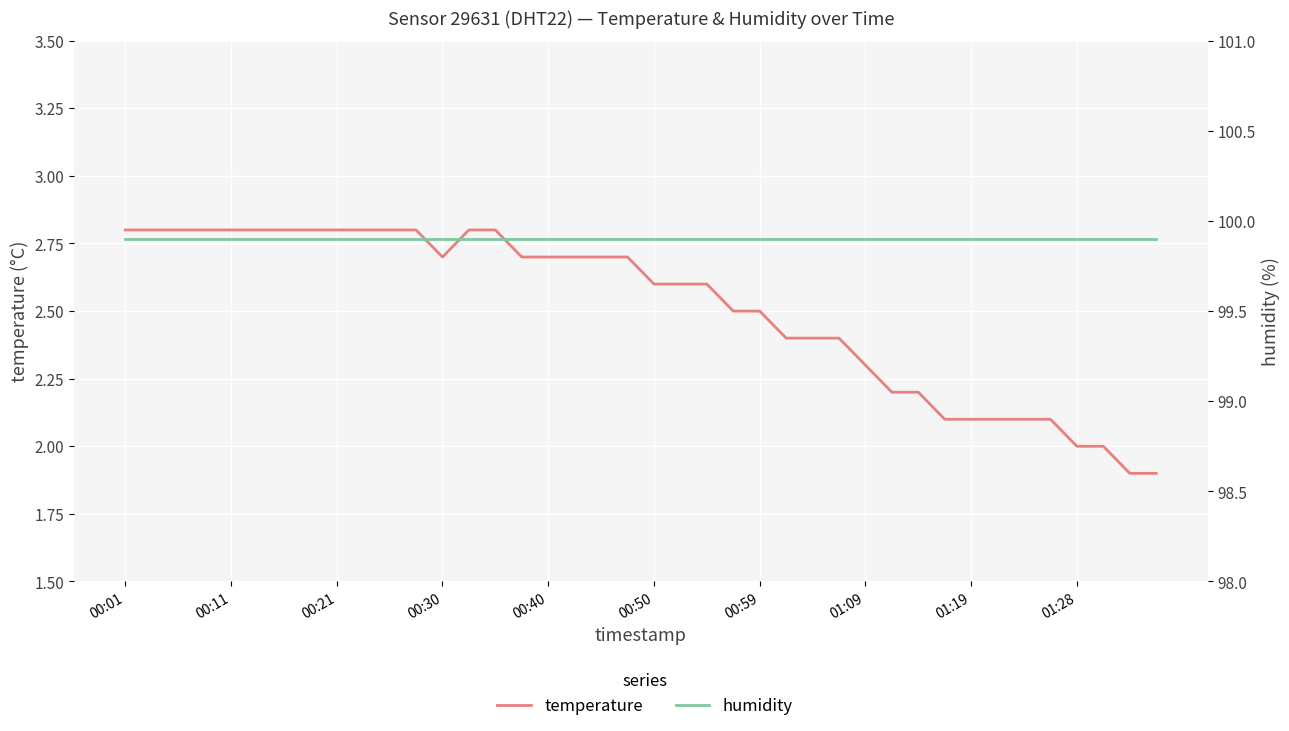

What value does the humidity series have at 17?

99.9